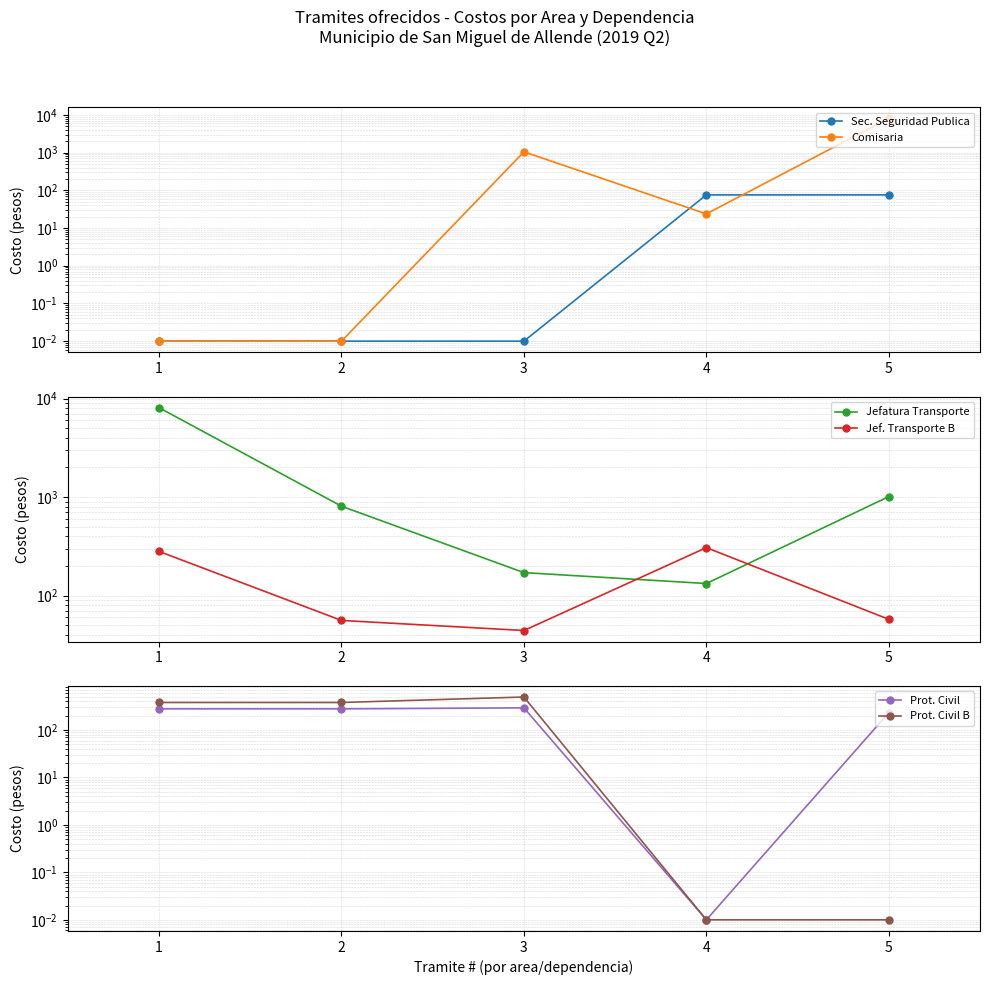

True or false: Jefatura Transporte has a value of 8094.1 at 1.

True